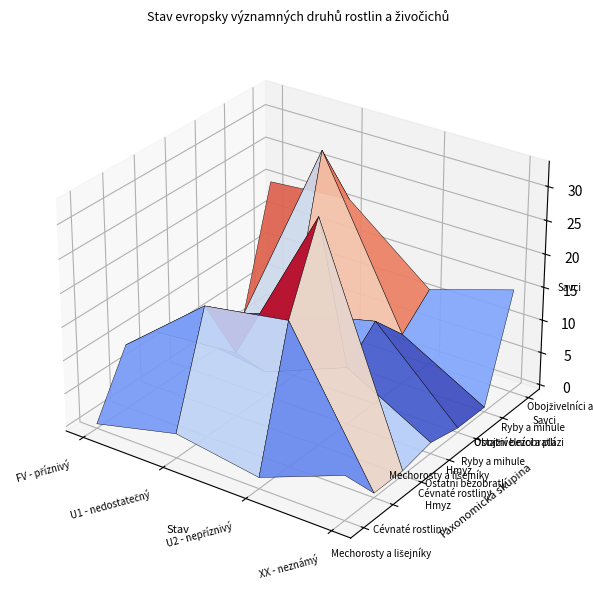

Rank the series by their maximum value, from lowest to highest.

Mechorosty a lišejníky, Ostatní bezobratlí, Ryby a mihule, Cévnaté rostliny, Savci, Obojživelníci a plazi, Hmyz